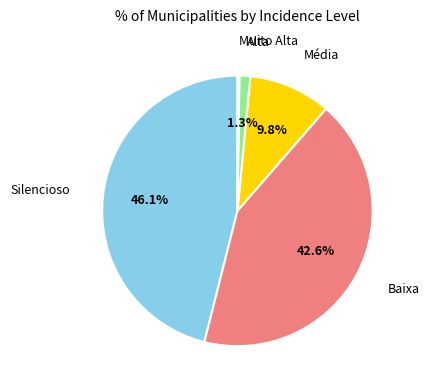

Is it true that Alta is 1% of the pie?

True